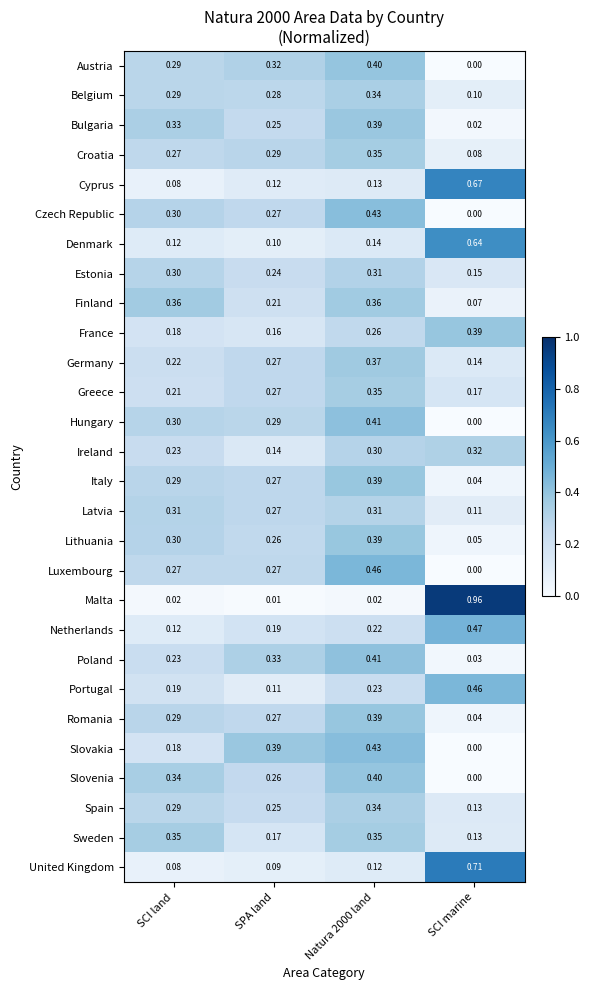

At how many categories does at least one series exceed 0?

4